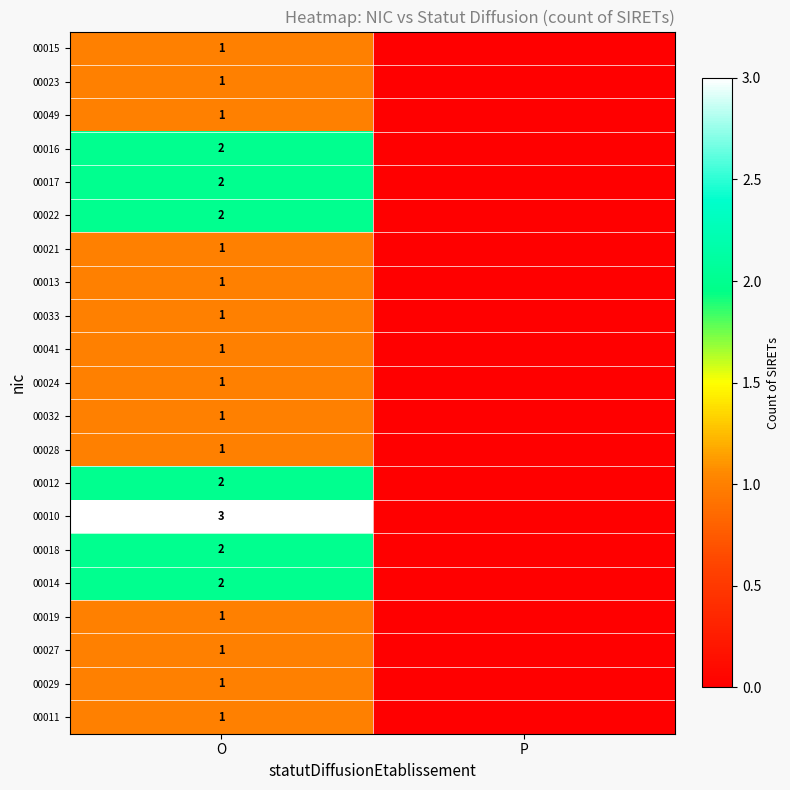

The value of 00021 at O is 1. True or false?

True